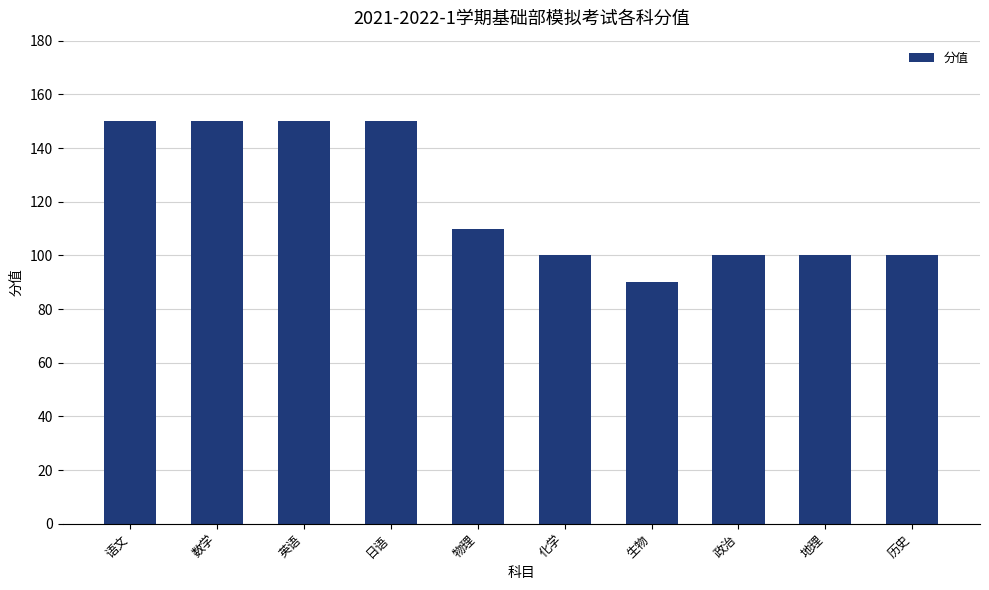

Where is the data nearest to the value 120?

物理